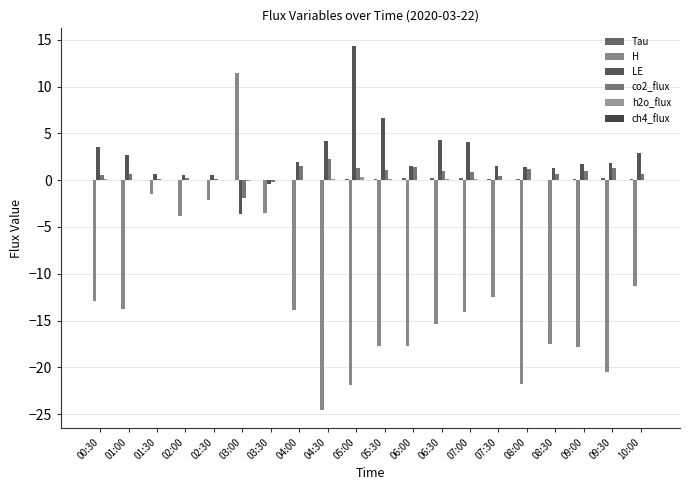

Reading left to right, extract all data points from this chart.

Tau: 0.1	0.0	0.0	0.0	0.0	0.0	0.0	0.0	0.0	0.1	0.1	0.2	0.2	0.2	0.1	0.1	0.1	0.1	0.2	0.2
H: -12.9	-13.8	-1.5	-3.8	-2.1	11.5	-3.5	-13.9	-24.5	-21.9	-17.8	-17.7	-15.4	-14.1	-12.5	-21.8	-17.5	-17.8	-20.5	-11.3
LE: 3.6	2.7	0.6	0.6	0.5	-3.6	-0.4	1.9	4.2	14.3	6.6	1.5	4.2	4.1	1.5	1.4	1.2	1.7	1.9	2.9
co2_flux: 0.5	0.7	0.1	0.2	0.1	-1.9	-0.2	1.5	2.2	1.3	1.1	1.4	1.0	0.9	0.5	1.2	0.7	1.0	1.3	0.7
h2o_flux: 0.1	0.1	0.0	0.0	0.0	-0.1	-0.0	0.0	0.1	0.3	0.1	0.0	0.1	0.1	0.0	0.0	0.0	0.0	0.0	0.1
ch4_flux: 0.0	0.0	0.0	0.0	0.0	-0.0	-0.0	0.0	0.0	0.0	0.0	0.0	0.0	0.0	0.0	0.0	0.0	0.0	0.0	0.0